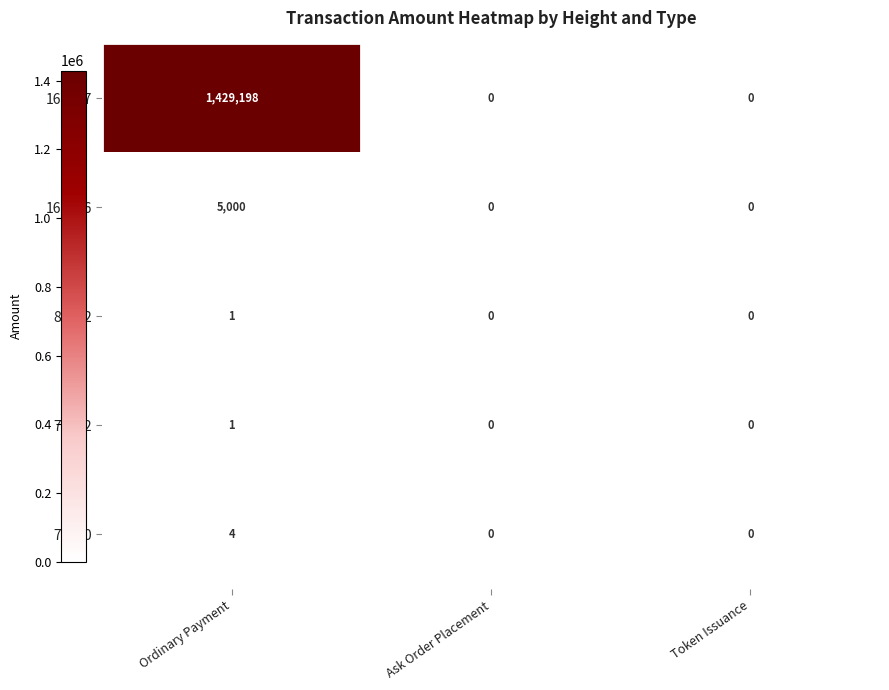

At which label does 80862 reach its peak?

Ordinary Payment